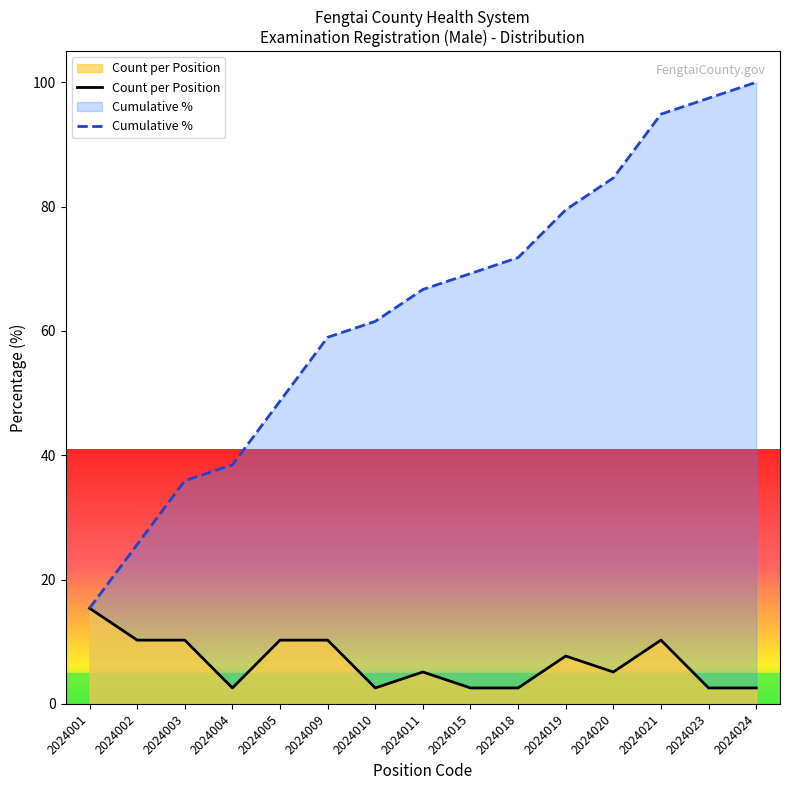

Does the chart display data point markers on the line(s)?

No